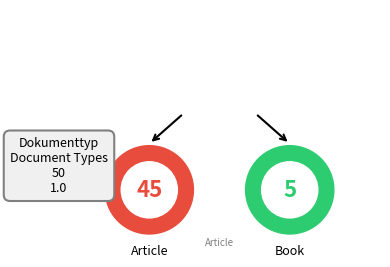

To the nearest percent, what is the difference between the largest and smallest slice percentages?

80%